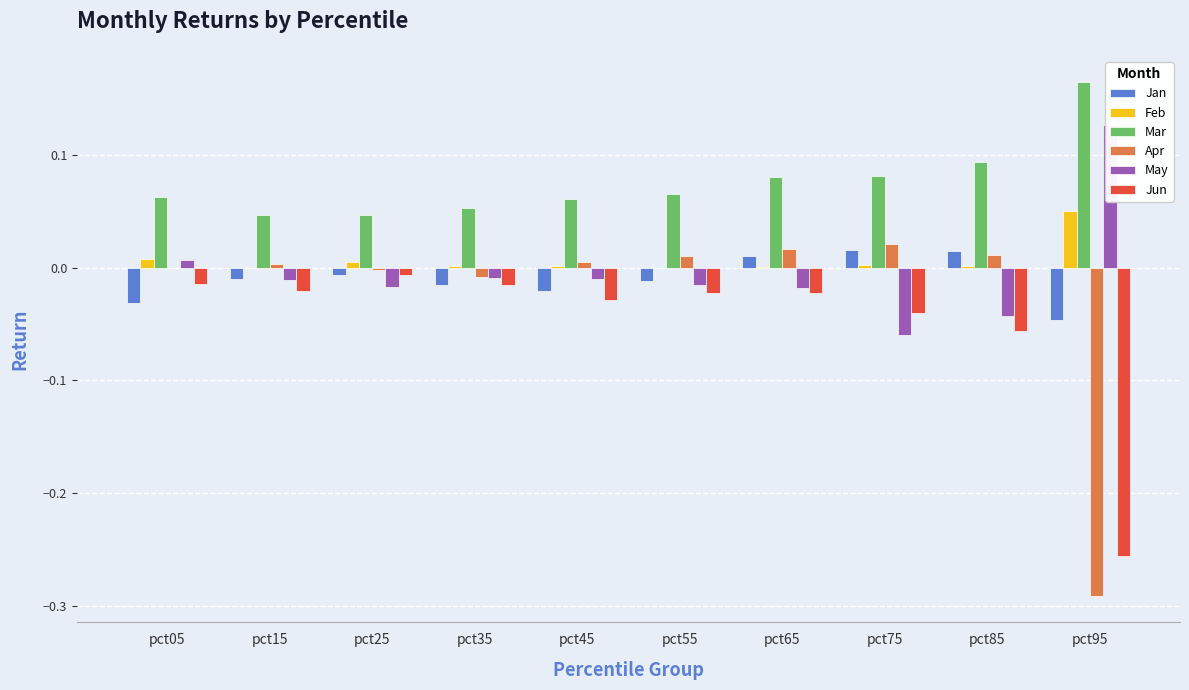

List the series in order of their peak value, lowest first.

Jun, Jan, Apr, Feb, May, Mar